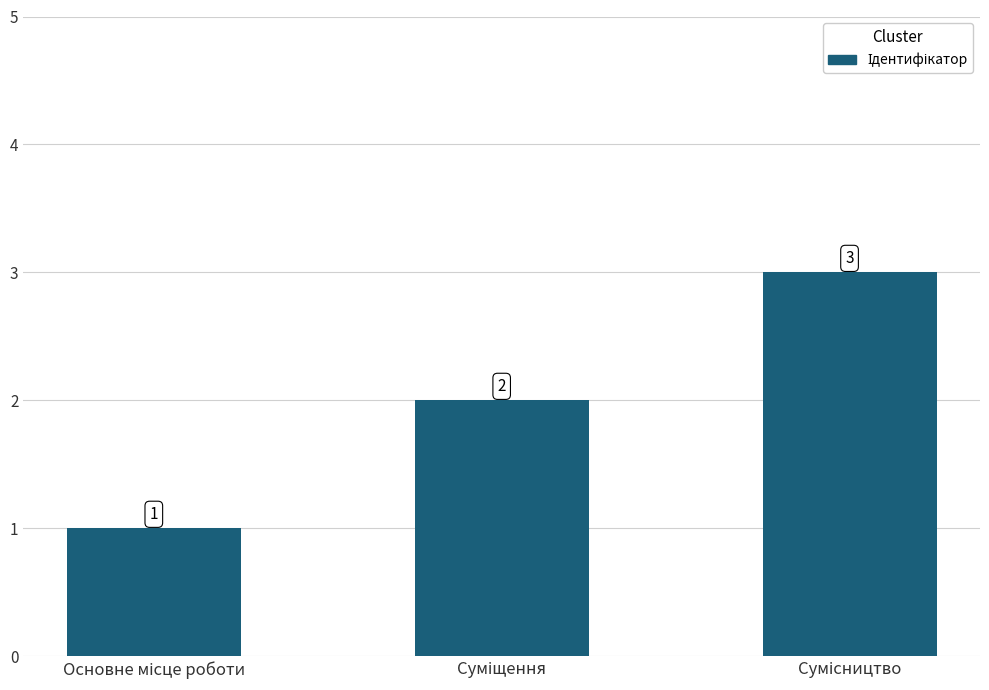

Reading left to right, transcribe all the data shown in this chart.

1	2	3